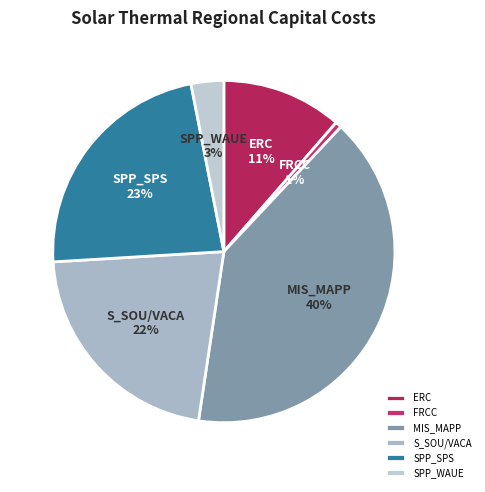

Which has a higher value, ERC or SPP_SPS?

SPP_SPS